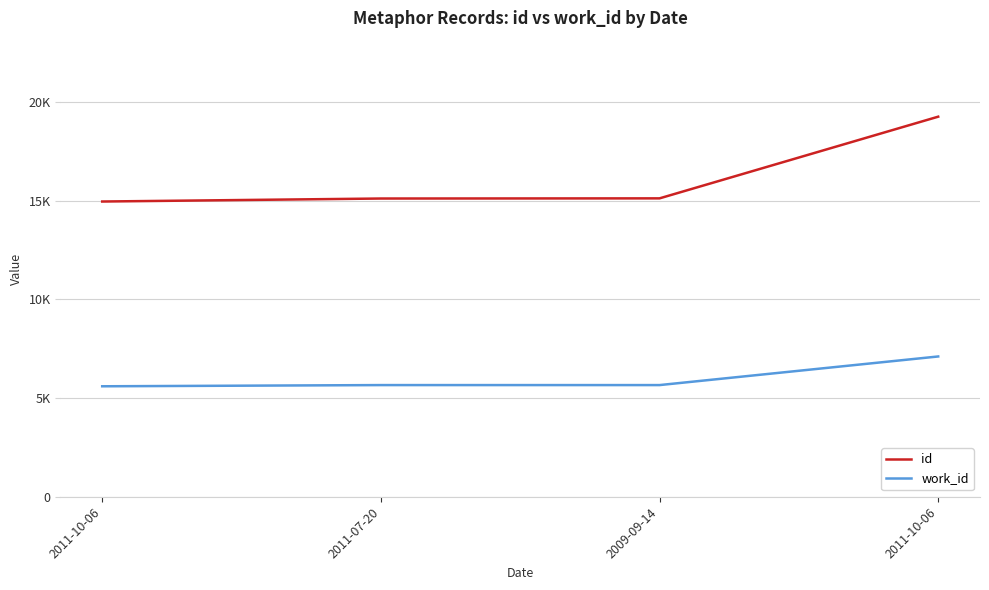

What is the total value across all series at 2009-09-14?

20777